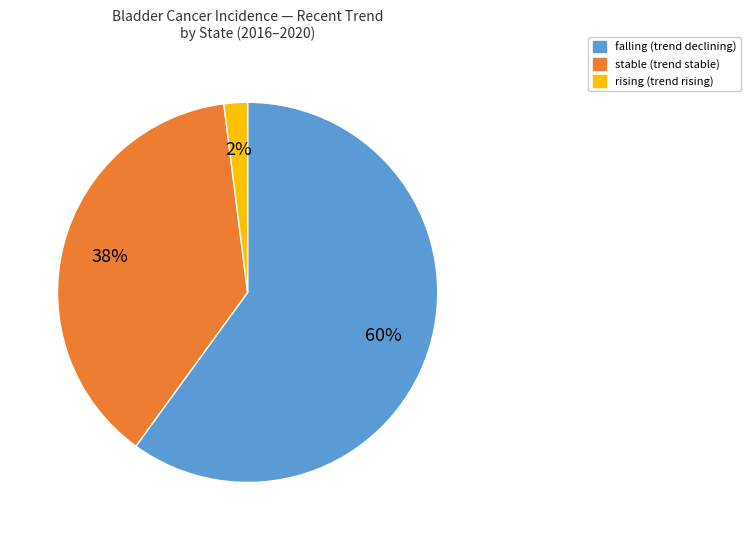

True or false: falling accounts for 67% of the total.

False